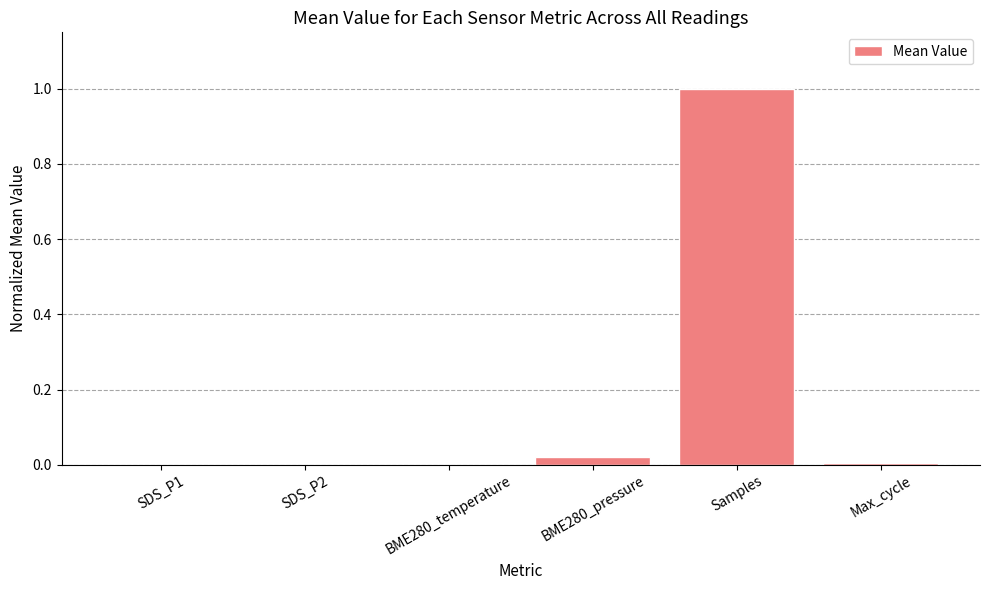

True or false: the data shows 1.4 at Samples.

False